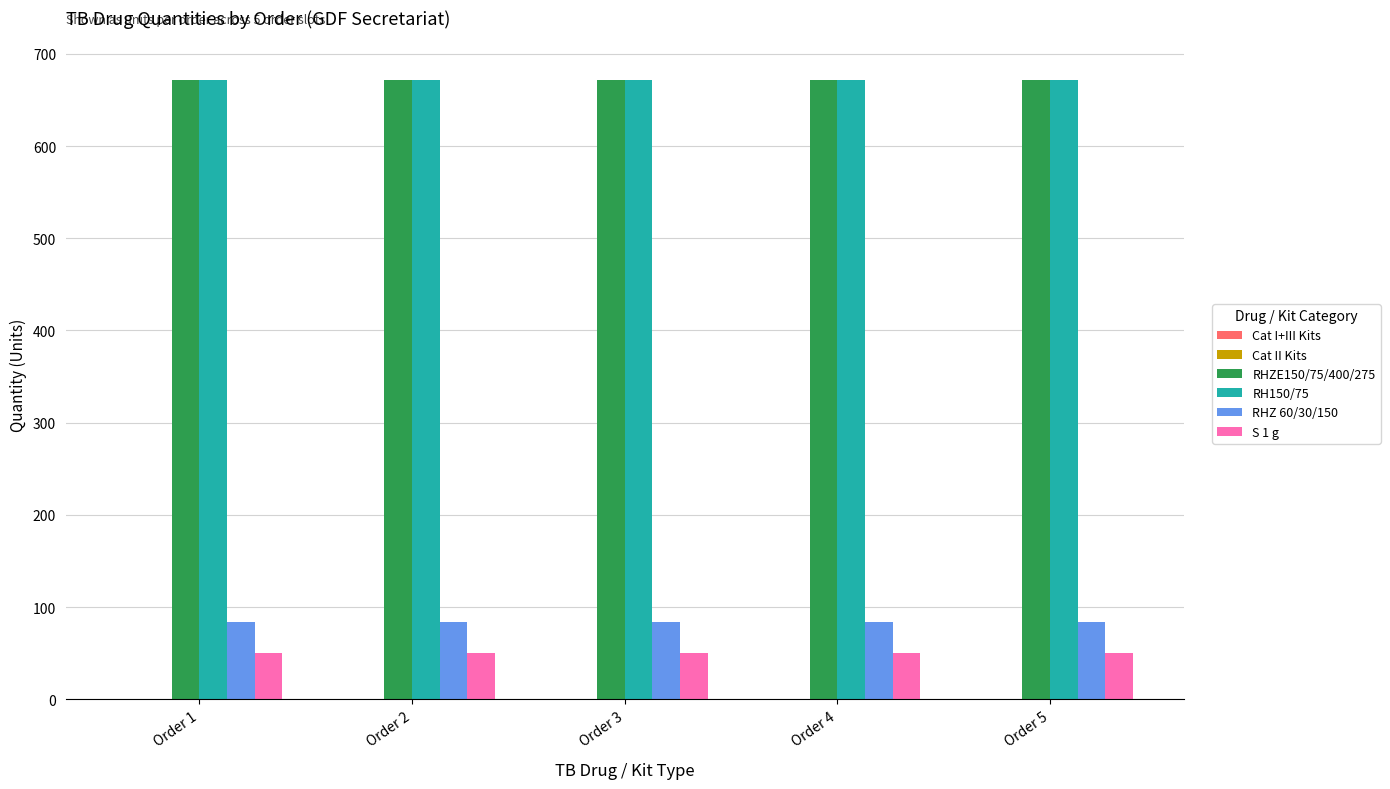

Are the bars grouped side by side (vs. stacked)?

Yes